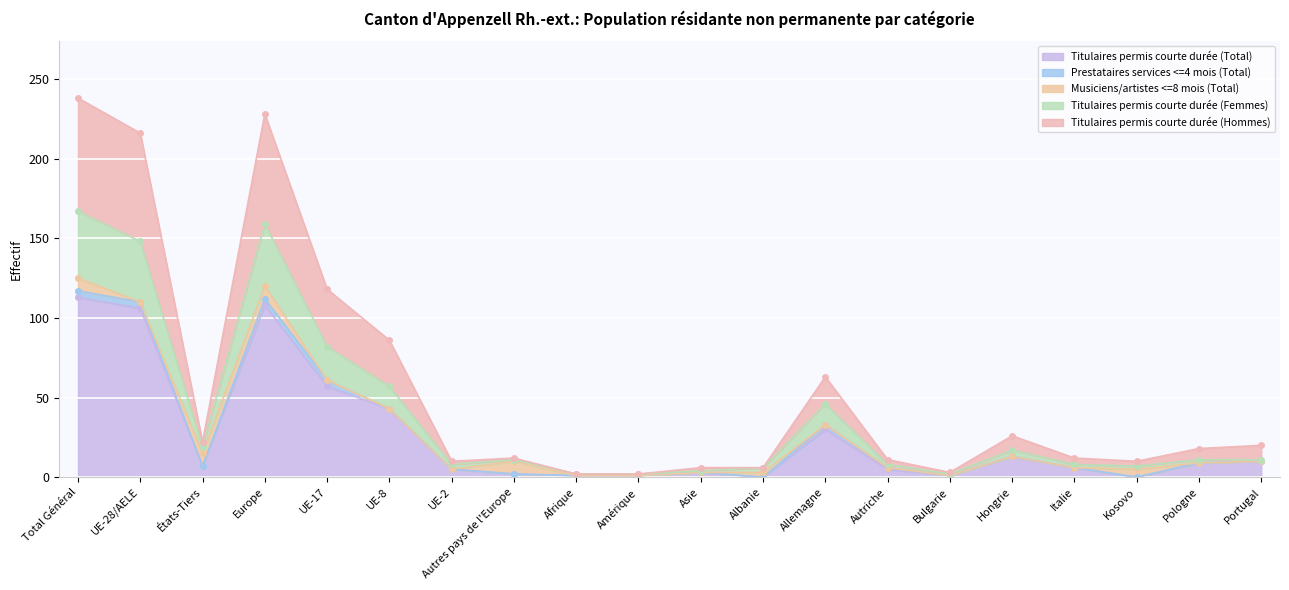

What is the spread (max minus min) of values at Albanie?

6